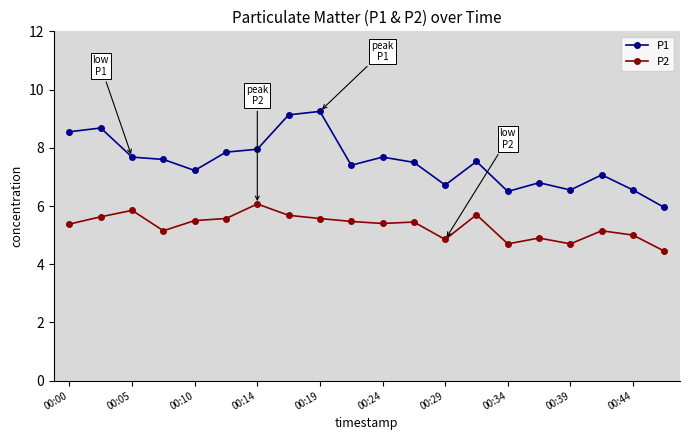

What is the value of the P2 point at the 7th from the left?

6.1